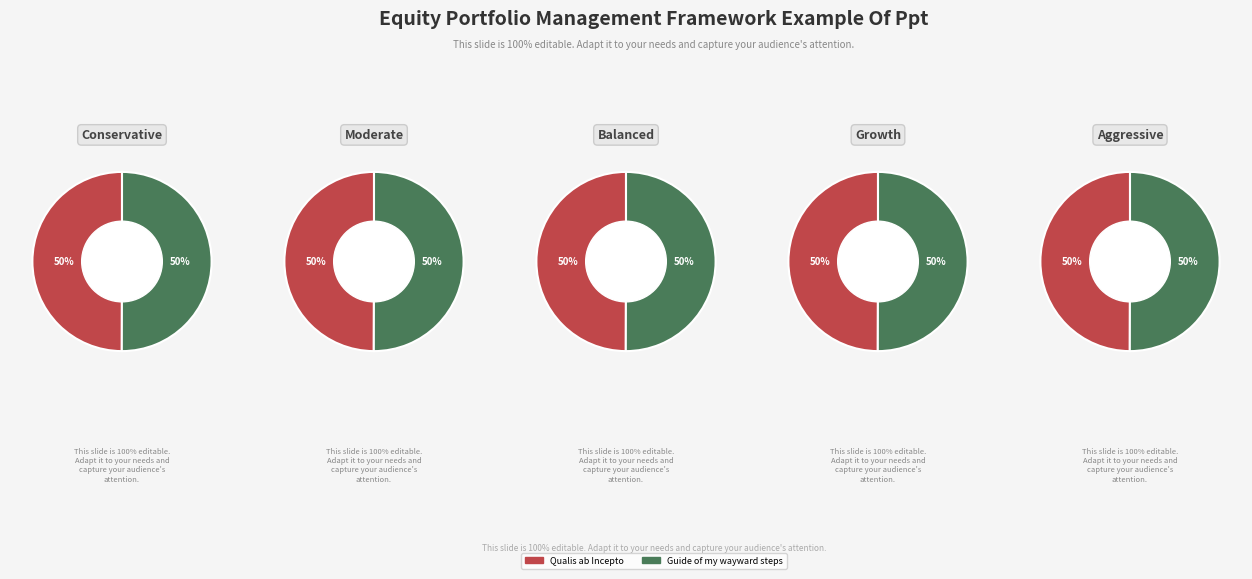

What is the smallest slice in the pie chart?

Qualis ab Incepto